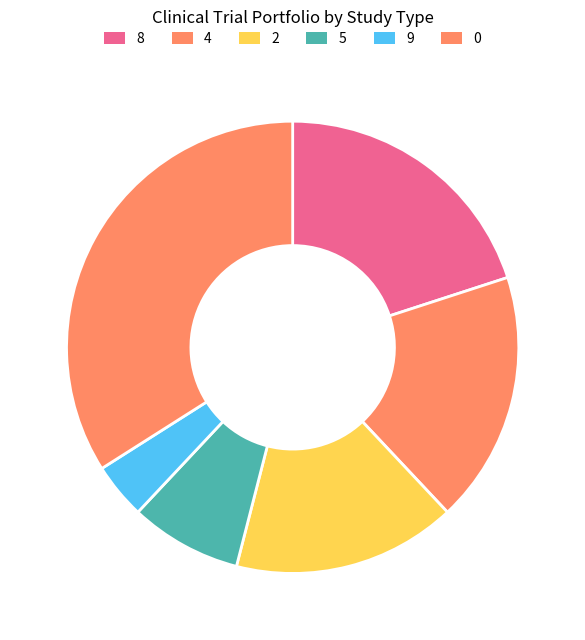

How many segments does this pie chart have?

6